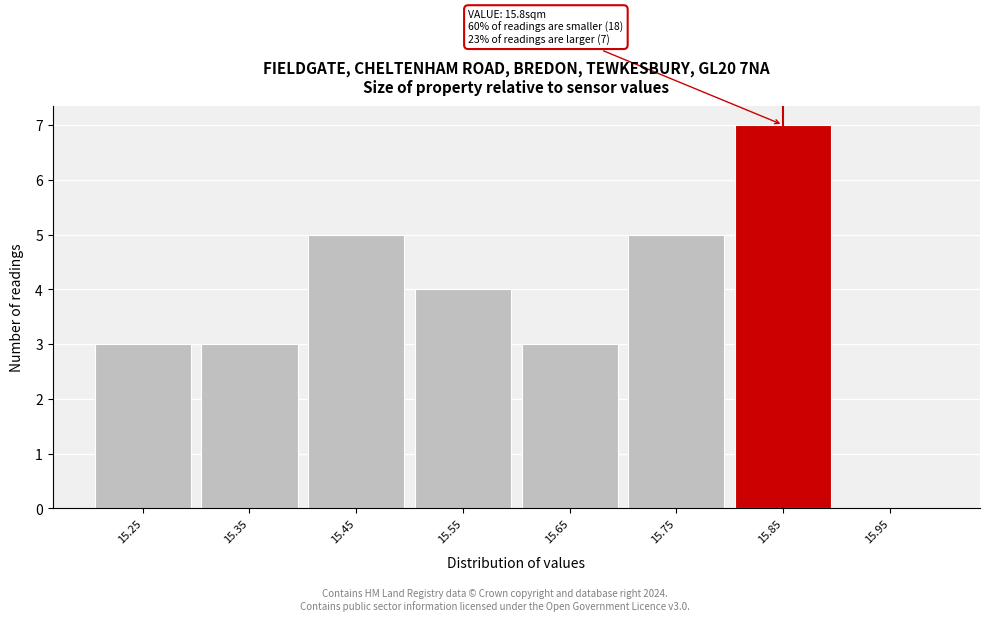

Reading left to right, list all the values displayed in this chart.

15.25=3	15.35=3	15.45=5	15.55=4	15.65=3	15.75=5	15.85=7	15.95=0